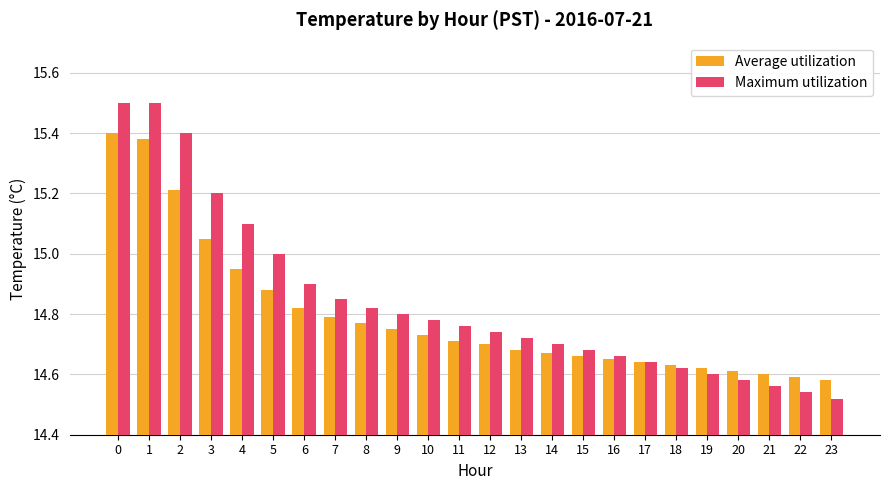

Rank the series by their maximum value, from lowest to highest.

Average utilization, Maximum utilization